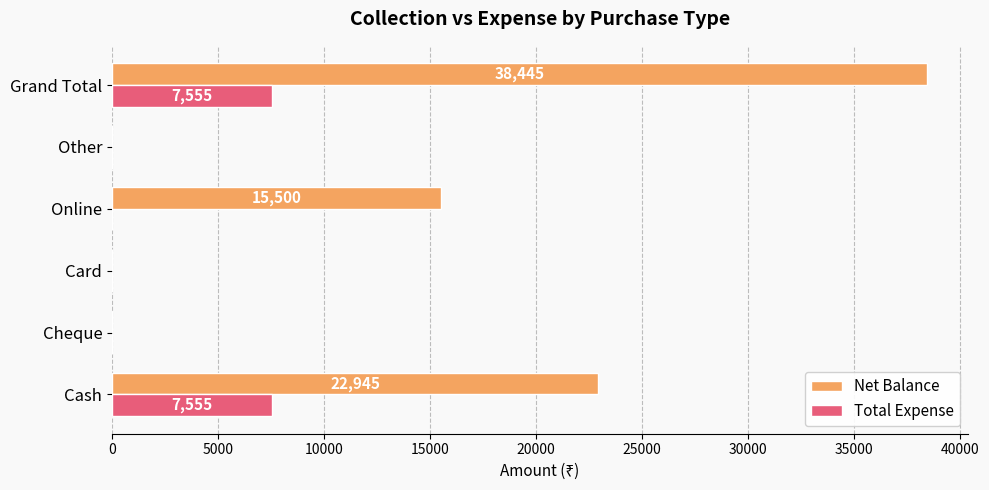

True or false: Net Balance has a value of -12856 at Cheque.

False